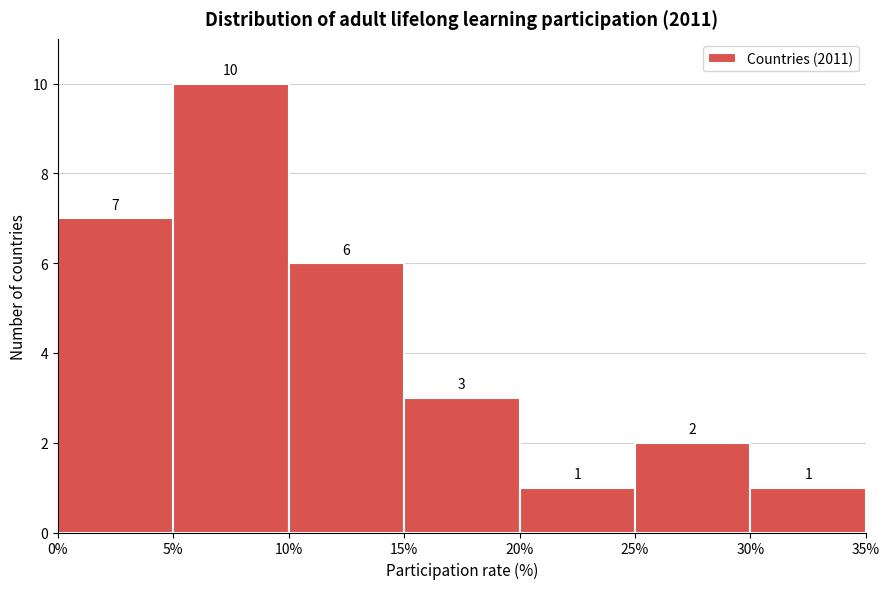

Reading left to right, list every bar in this chart as the range it spans on the x-axis followed by its height.

0% to 5%: 7
5% to 10%: 10
10% to 15%: 6
15% to 20%: 3
20% to 25%: 1
25% to 30%: 2
30% to 35%: 1